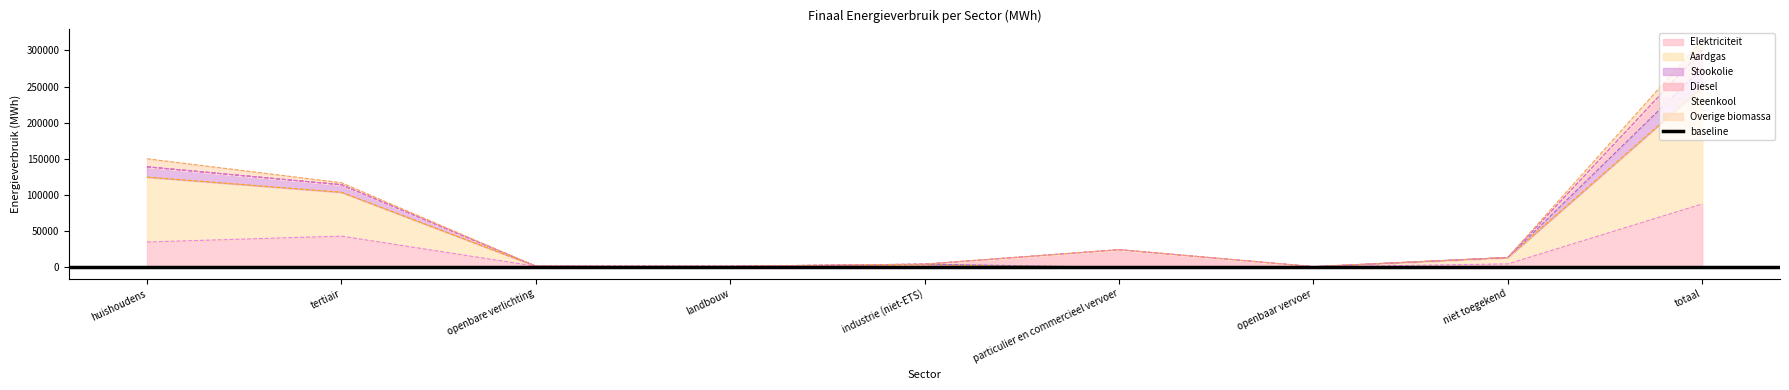

The Elektriciteit series shows 87782.3 at totaal. True or false?

True